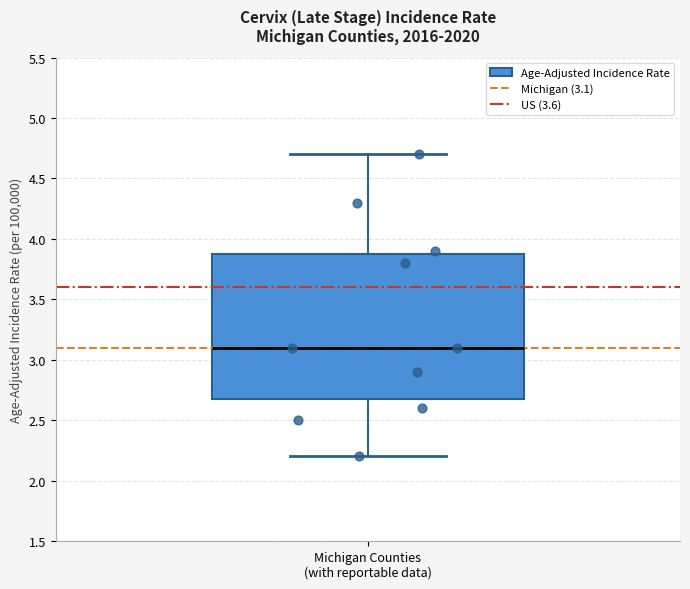

Read this box plot against the y-axis: the position of the median line, the range covered by the box, and the ends of both whiskers. The values are not printed on the chart, so give them approximately, as read against the axis.

median 3.1, box 2.7 to 3.9, whiskers 2.2 to 4.7